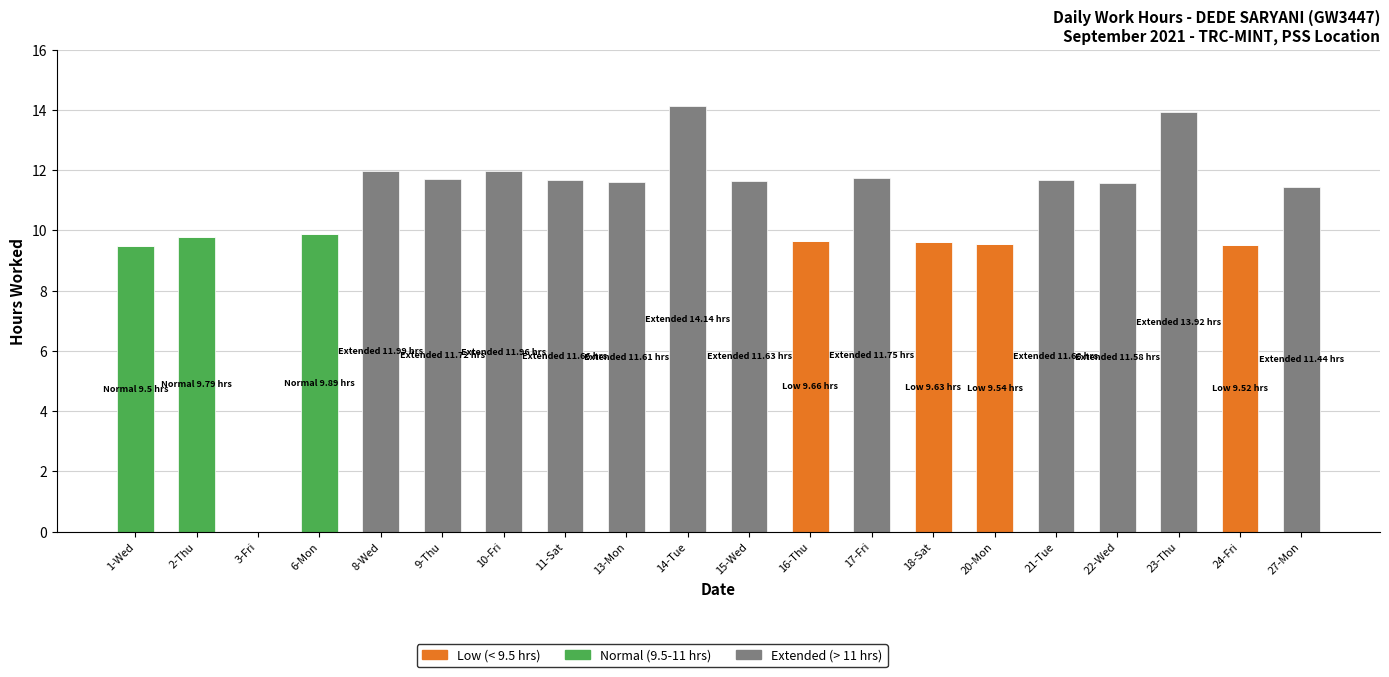

The Low (< 9.5 hrs) series shows 9.5 at 20-Mon. True or false?

True